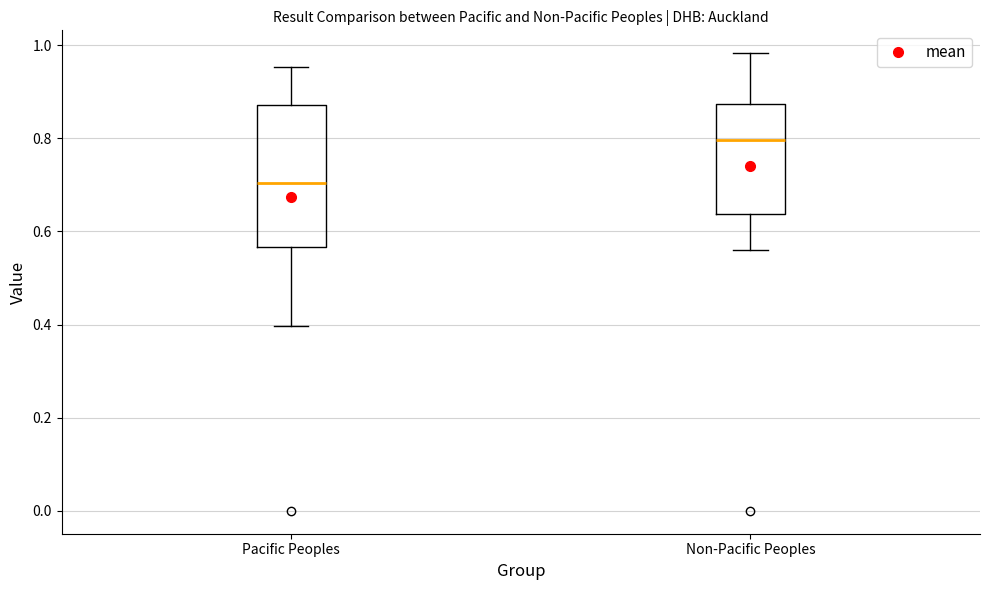

Reading left to right, transcribe this box plot: for each box, give where its median line is, the range the box spans, and where its two whiskers end, as read against the y-axis. The values are not printed on the chart, so give them approximately, as read against the axis.

Pacific Peoples: median 0.70, box 0.56 to 0.88, whiskers 0.40 to 0.96
Non-Pacific Peoples: median 0.80, box 0.64 to 0.88, whiskers 0.56 to 0.98